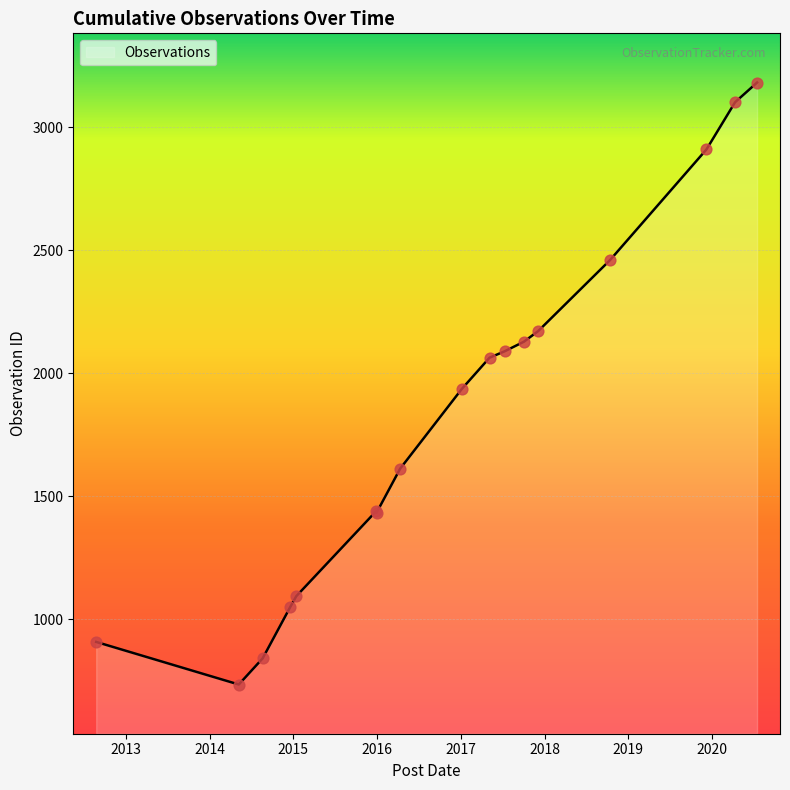

What is the greatest value displayed?

3181